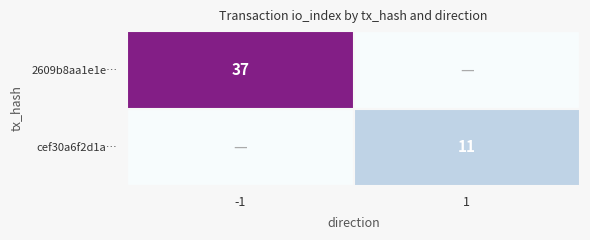

What is the difference between the cef30a6f2d1a… values at 1 and -1?

11